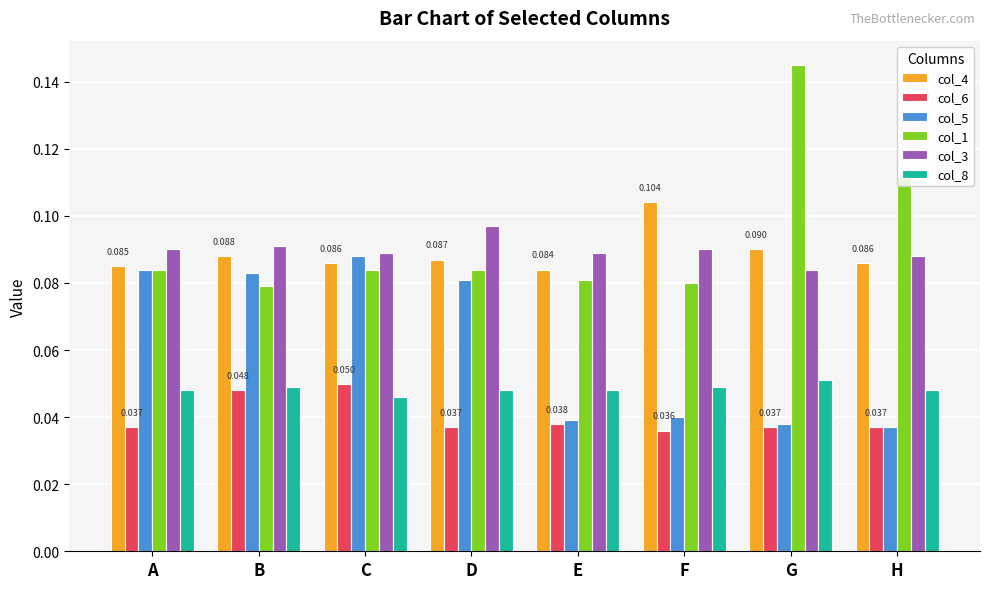

Is the value of col_3 at C greater than the value of col_8 at A?

Yes